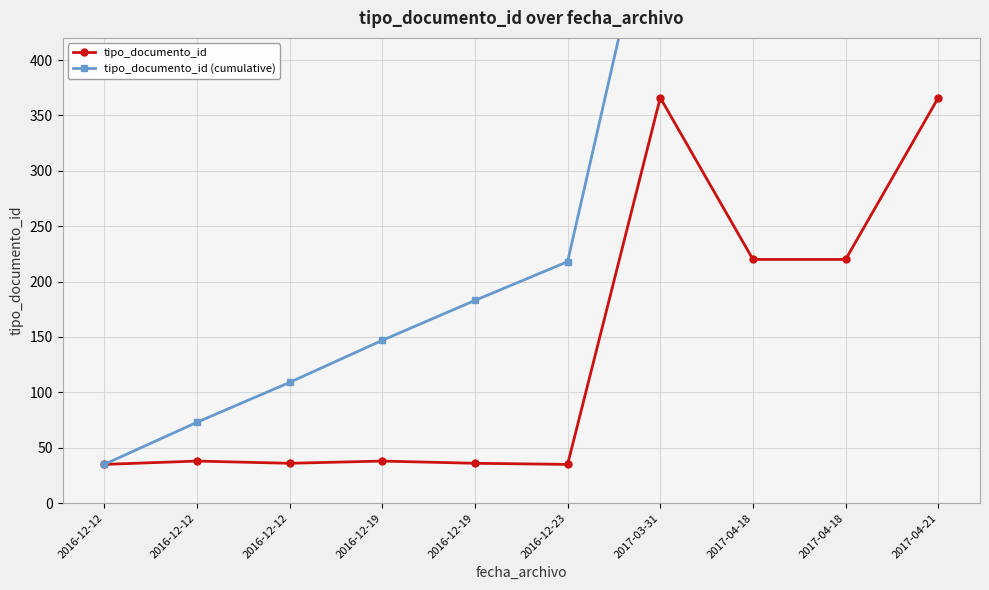

Count the number of data series in this chart.

2